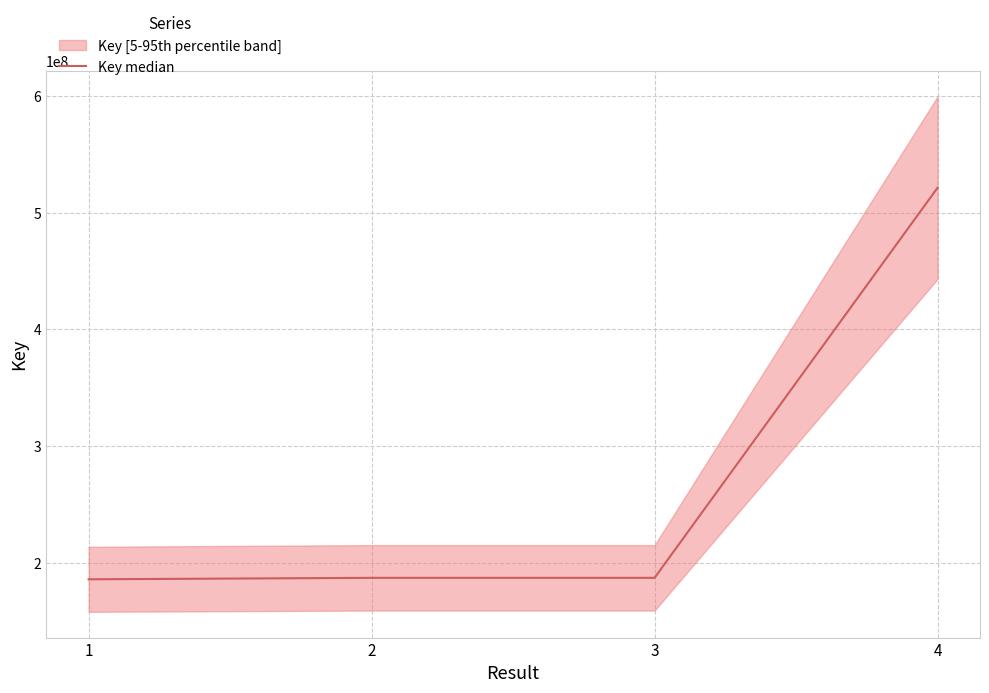

Reading left to right, extract all data points from this chart.

1=185773383	2=187033188	3=187032988	4=521361581